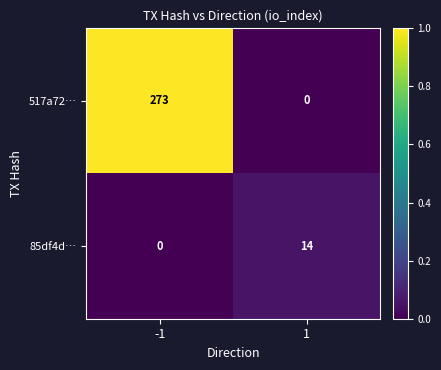

Rank the series at 1 from lowest to highest value.

517a72…, 85df4d…